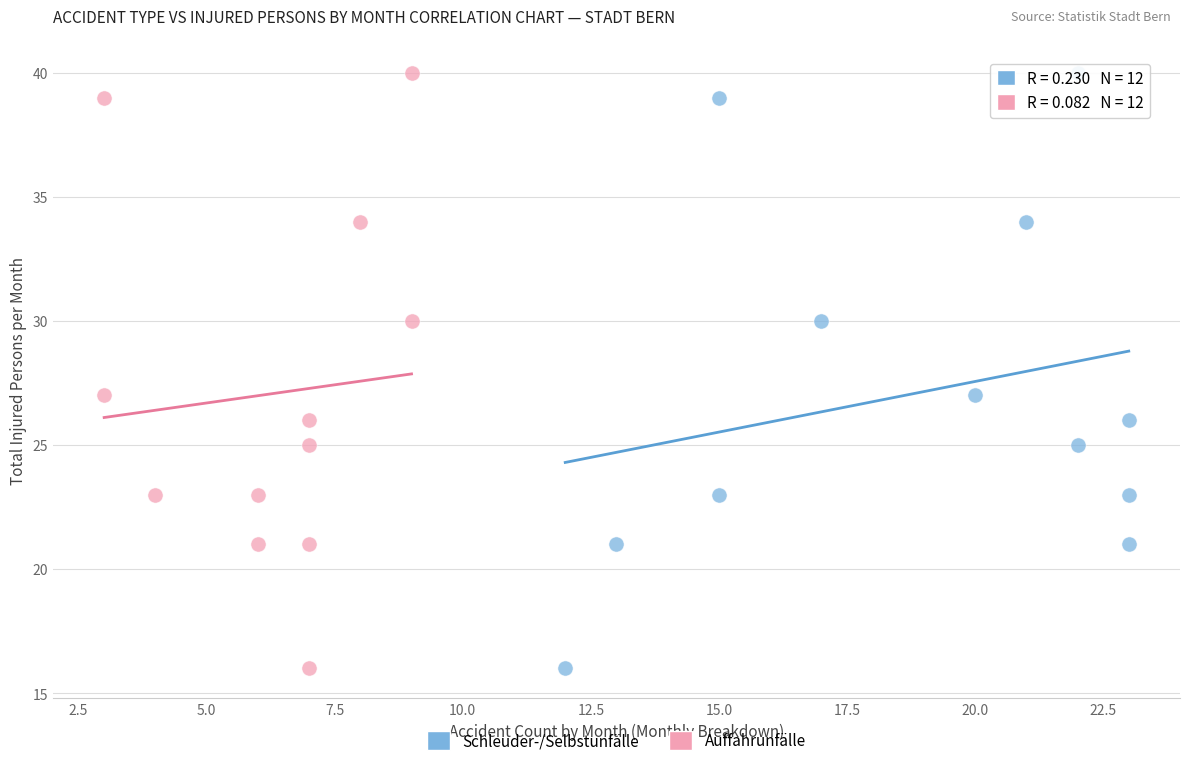

What are all the series names shown in the legend?

Schleuder-/Selbstunfälle, Auffahrunfälle